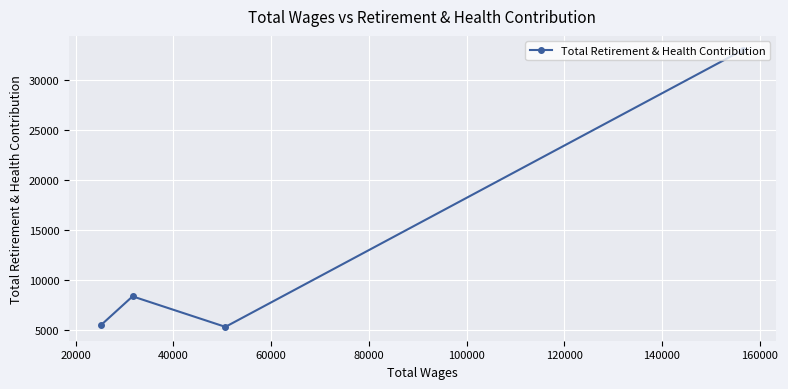

What is the value of the 1st point from the left?

5549